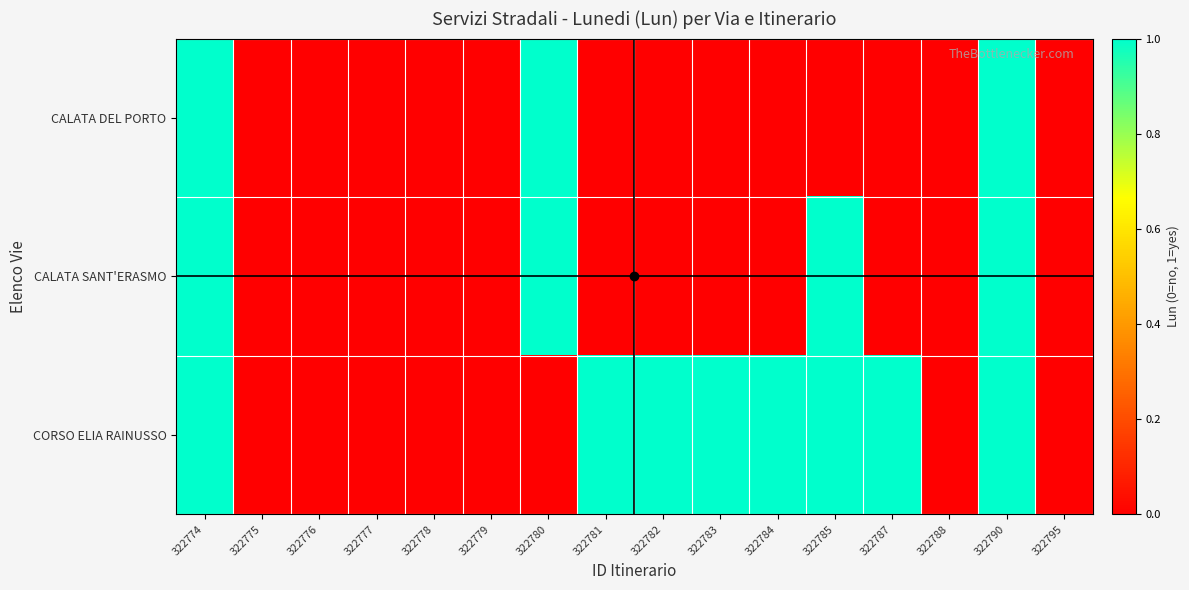

Between 322775 and 322787, which is larger?

322775